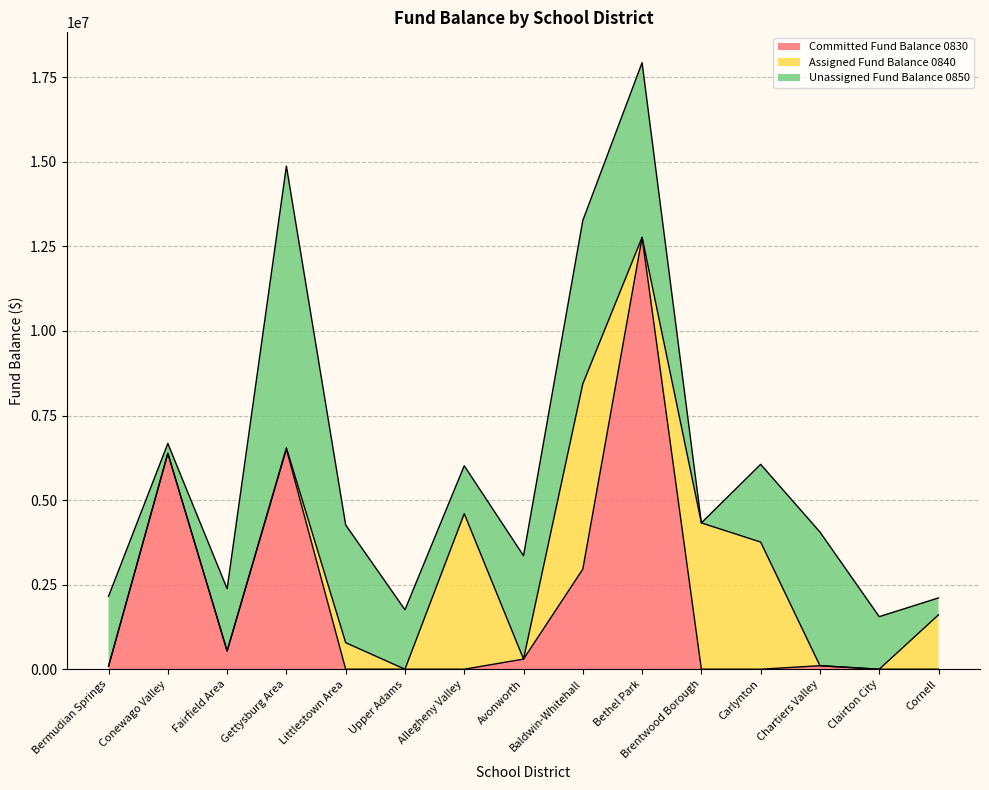

Rank the categories by Assigned Fund Balance 0840 value from highest to lowest.

Baldwin-Whitehall, Allegheny Valley, Brentwood Borough, Carlynton, Cornell, Littlestown Area, Gettysburg Area, Bermudian Springs, Conewago Valley, Fairfield Area, Upper Adams, Avonworth, Bethel Park, Chartiers Valley, Clairton City